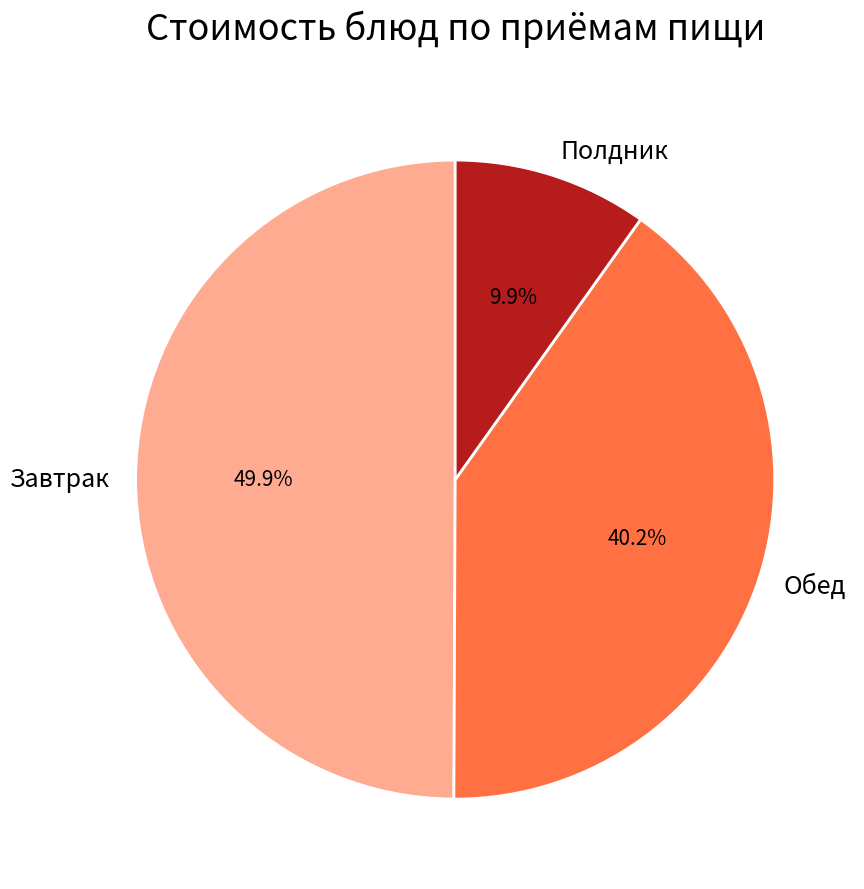

Which slice is the smallest?

Полдник